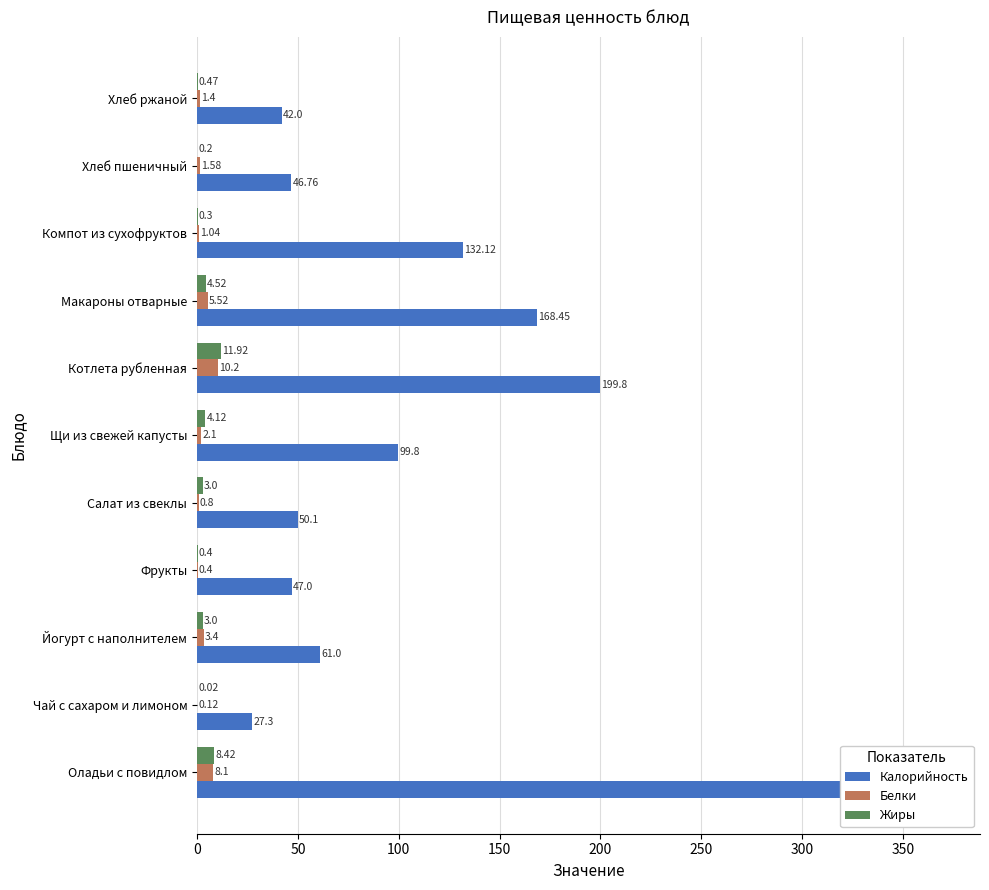

What is the sum of all Жиры values?

36.4